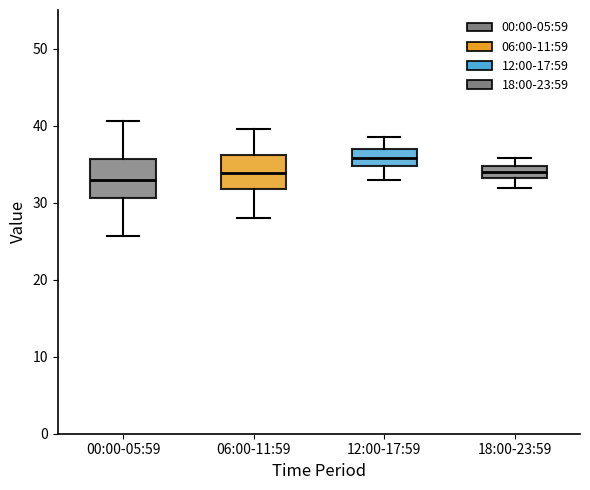

Reading left to right, read every box against the y-axis: the position of its median line, the range the box covers, and the ends of its whiskers. The values are not printed on the chart, so give them approximately, as read against the axis.

00:00-05:59: median 33, box 31 to 36, whiskers 26 to 41
06:00-11:59: median 34, box 32 to 36, whiskers 28 to 40
12:00-17:59: median 36, box 35 to 37, whiskers 33 to 39
18:00-23:59: median 34, box 33 to 35, whiskers 32 to 36